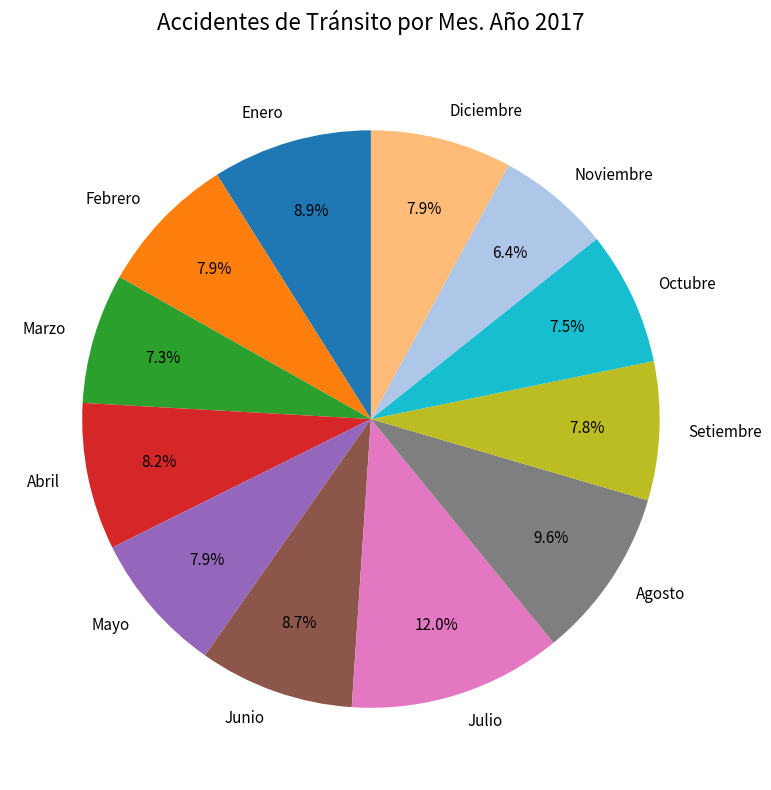

How many segments does this pie chart have?

12